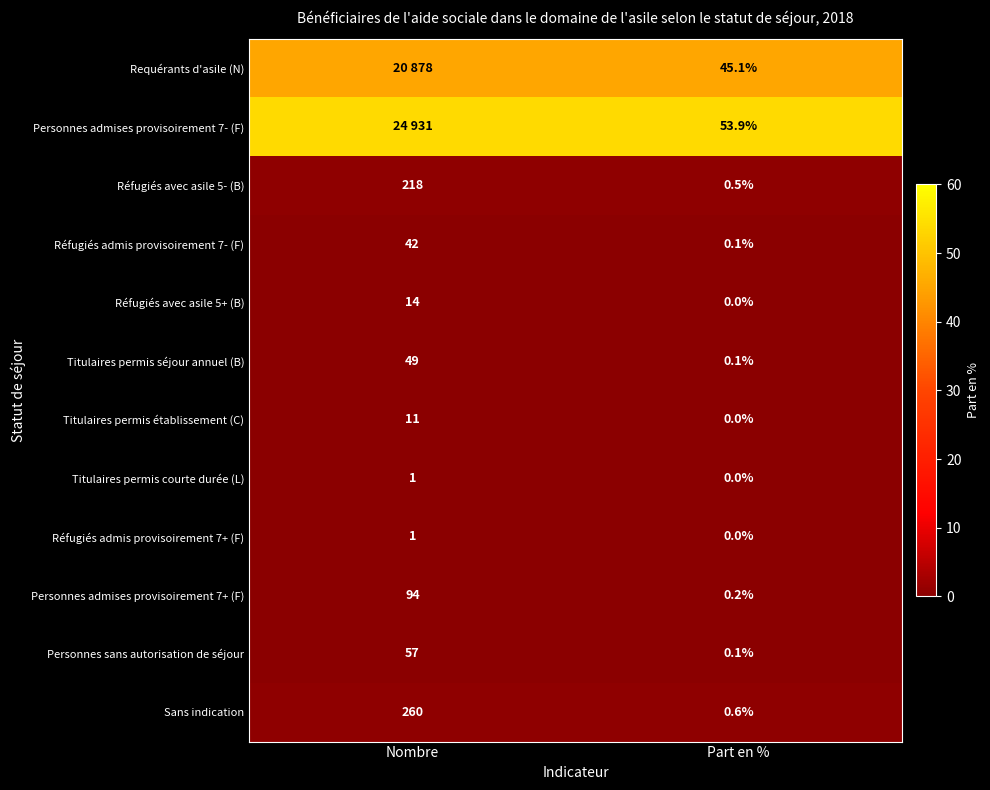

What is the average value of the Sans indication series?

130.3